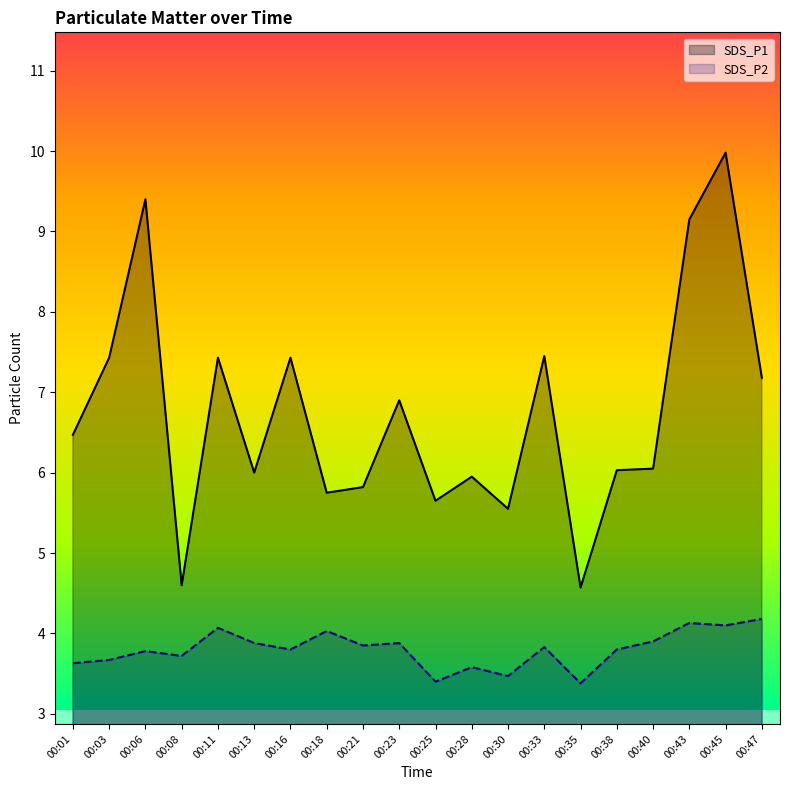

The SDS_P2 series shows 2.4 at 00:11. True or false?

False